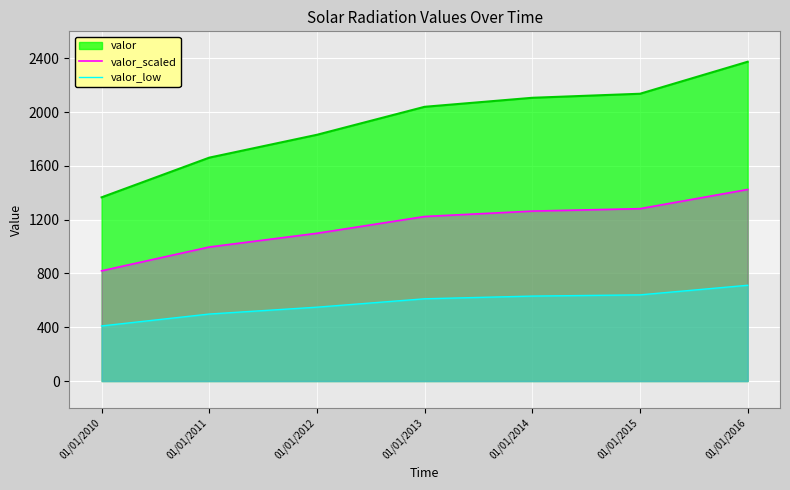

Rank the series at 01/01/2012 from highest to lowest value.

valor, valor_scaled, valor_low